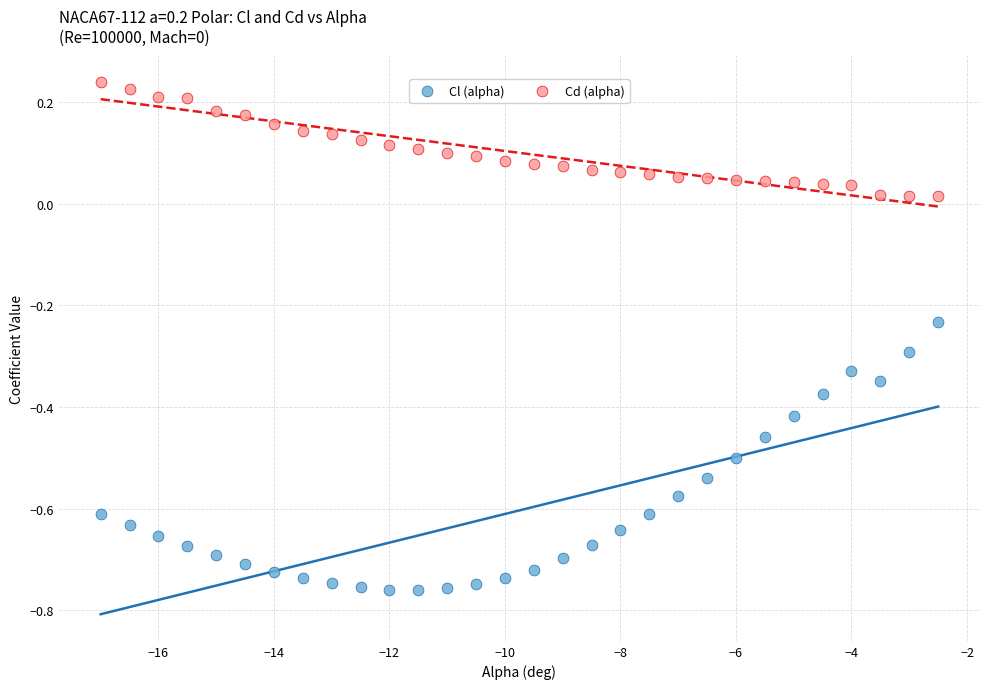

Across all data points, what is the range of X values (max minus min)?

14.5